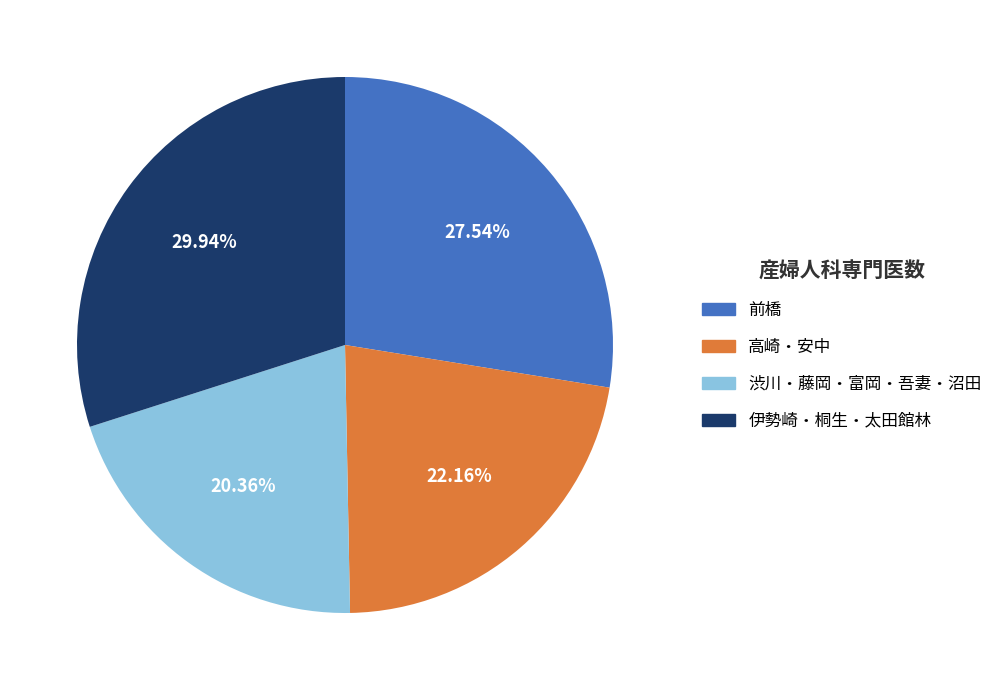

Do 前橋 and 渋川・藤岡・富岡・吾妻・沼田 together represent more than half of the pie?

No